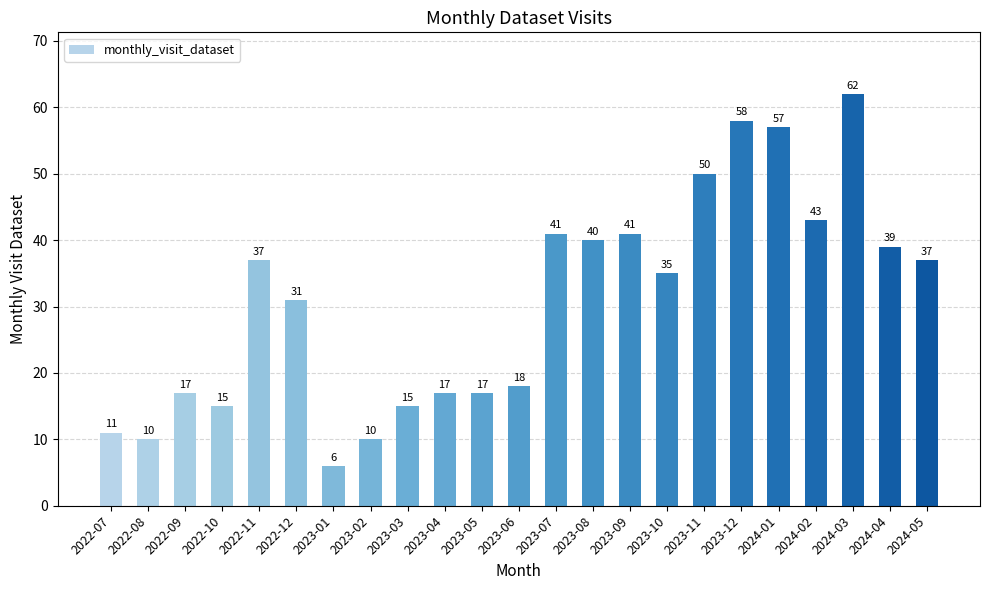

At which label does the data first exceed 35?

2022-11